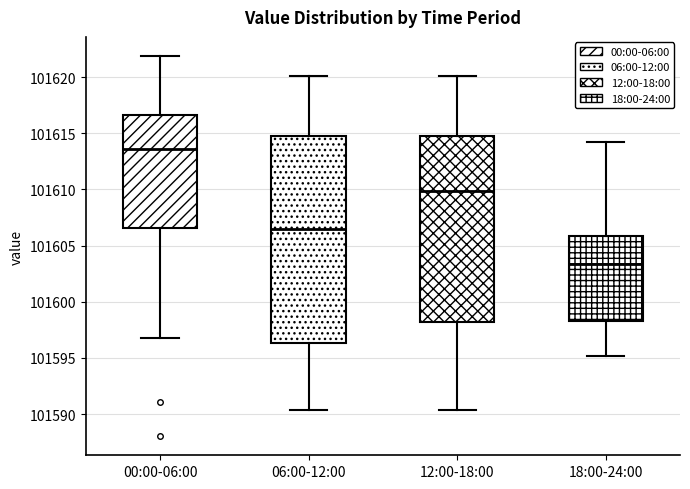

Reading left to right, read every box against the y-axis: the position of its median line, the range the box covers, and the ends of its whiskers. The values are not printed on the chart, so give them approximately, as read against the axis.

00:00-06:00: median 101613.5, box 101606.5 to 101616.5, whiskers 101597.0 to 101622.0
06:00-12:00: median 101606.5, box 101596.5 to 101615.0, whiskers 101590.5 to 101620.0
12:00-18:00: median 101610.0, box 101598.0 to 101614.5, whiskers 101590.5 to 101620.0
18:00-24:00: median 101603.5, box 101598.5 to 101606.0, whiskers 101595.0 to 101614.0